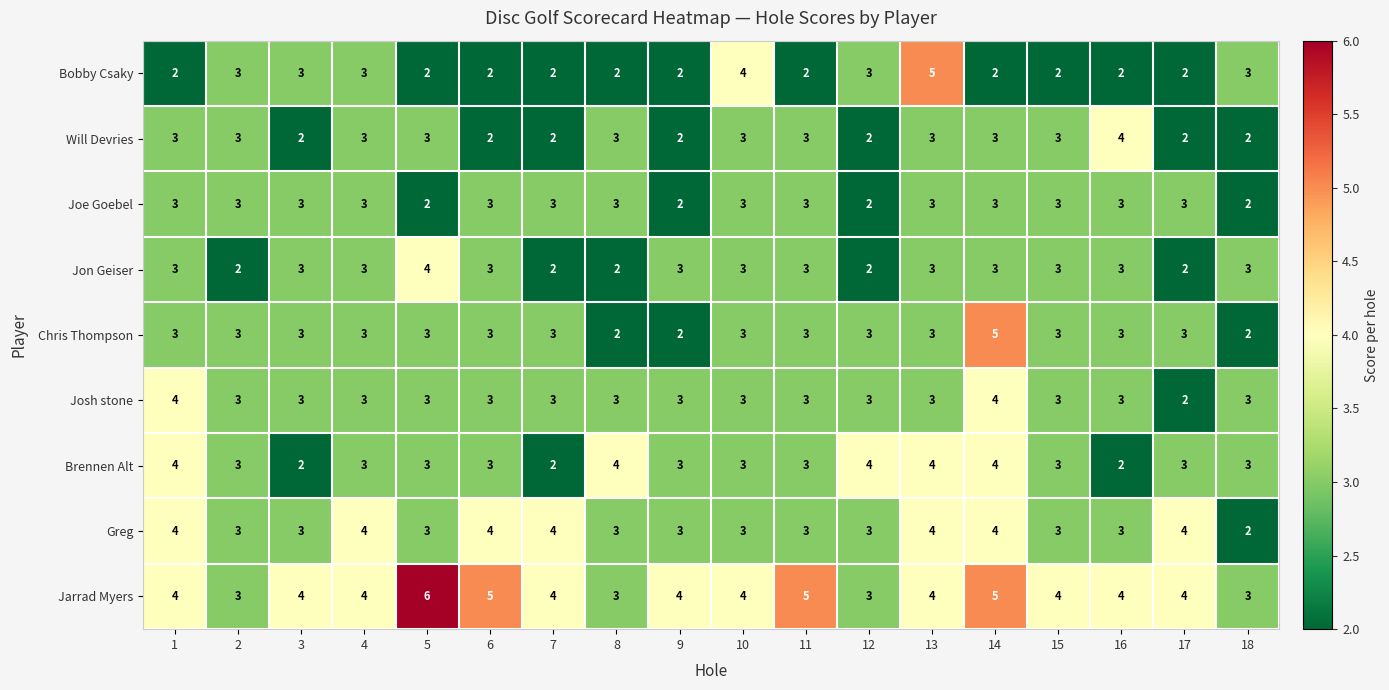

Read the Jarrad Myers value at 11.

5